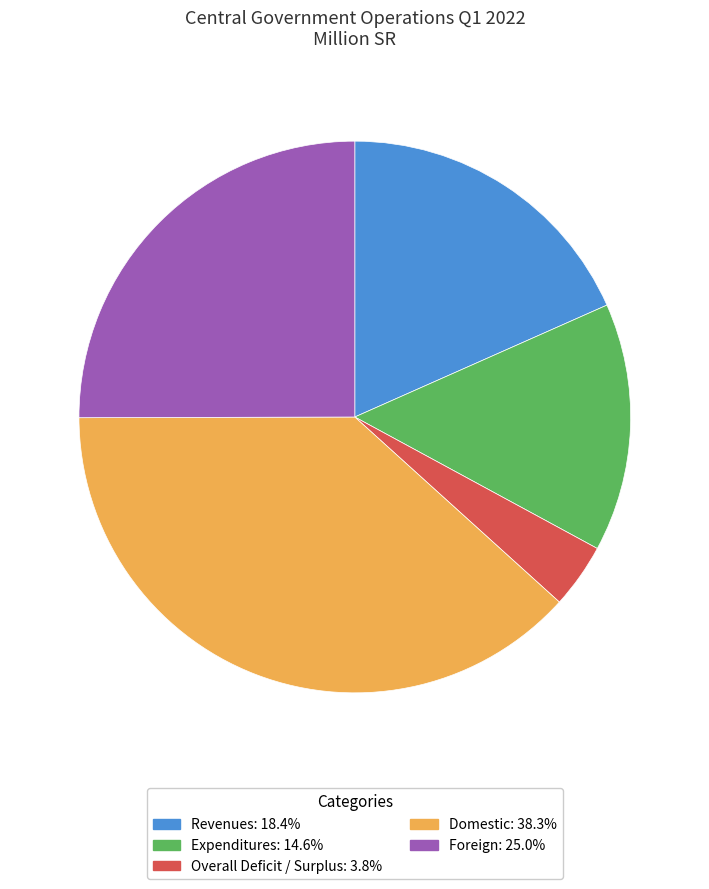

Which has a higher value, Domestic or Overall Deficit / Surplus?

Domestic